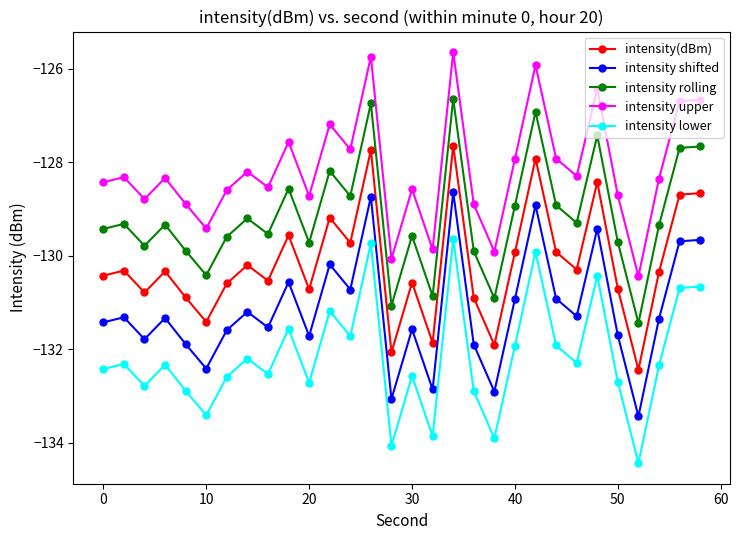

How many series are shown in this chart?

5